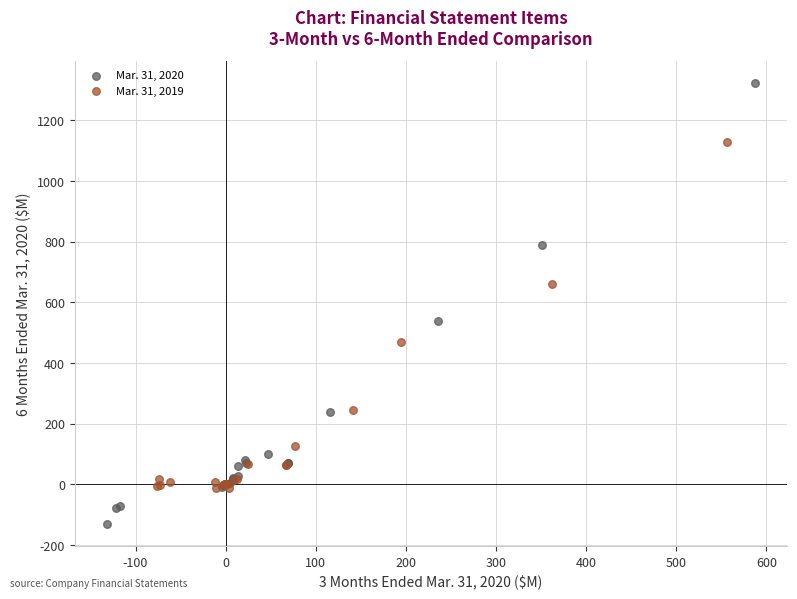

Which series has the largest Y range (max minus min)?

Mar. 31, 2020